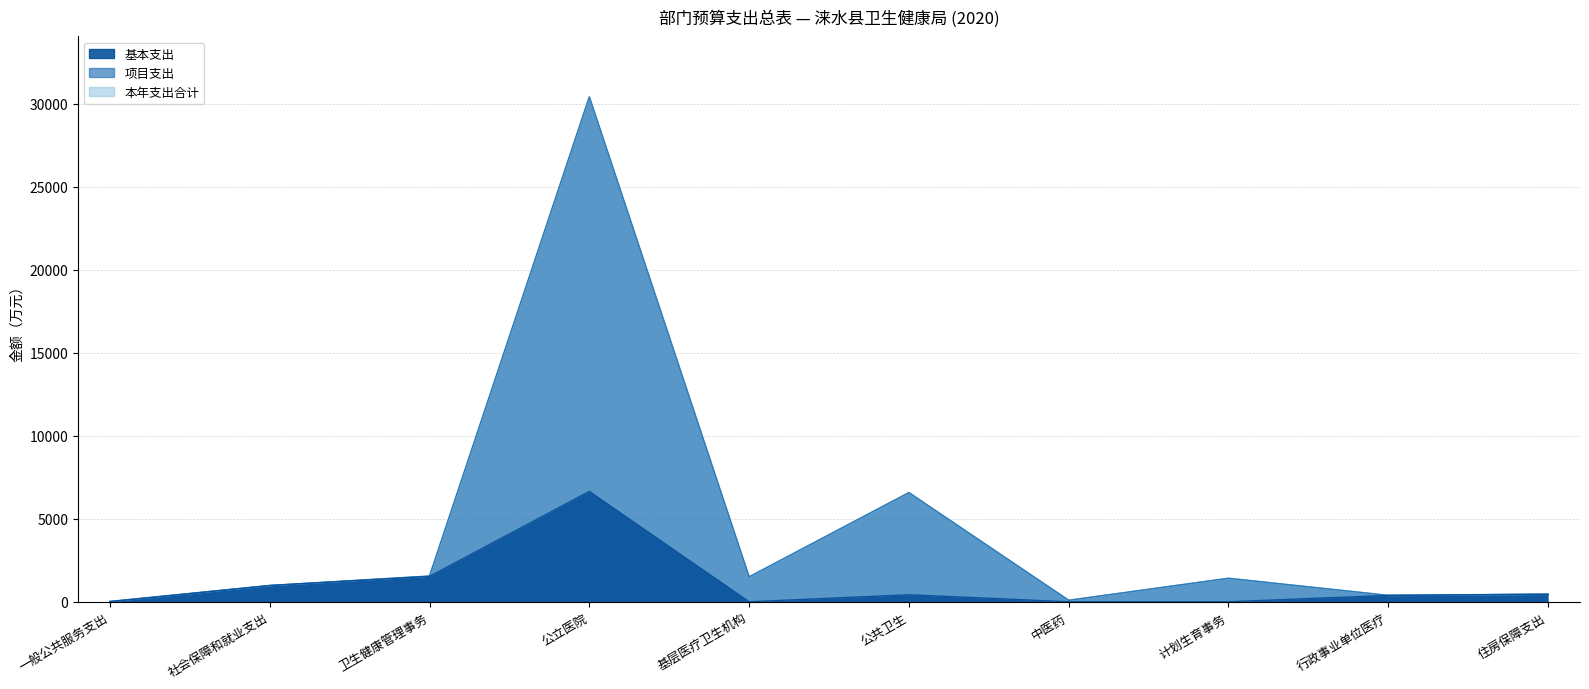

Between 公共卫生 and 卫生健康管理事务, which is larger?

公共卫生